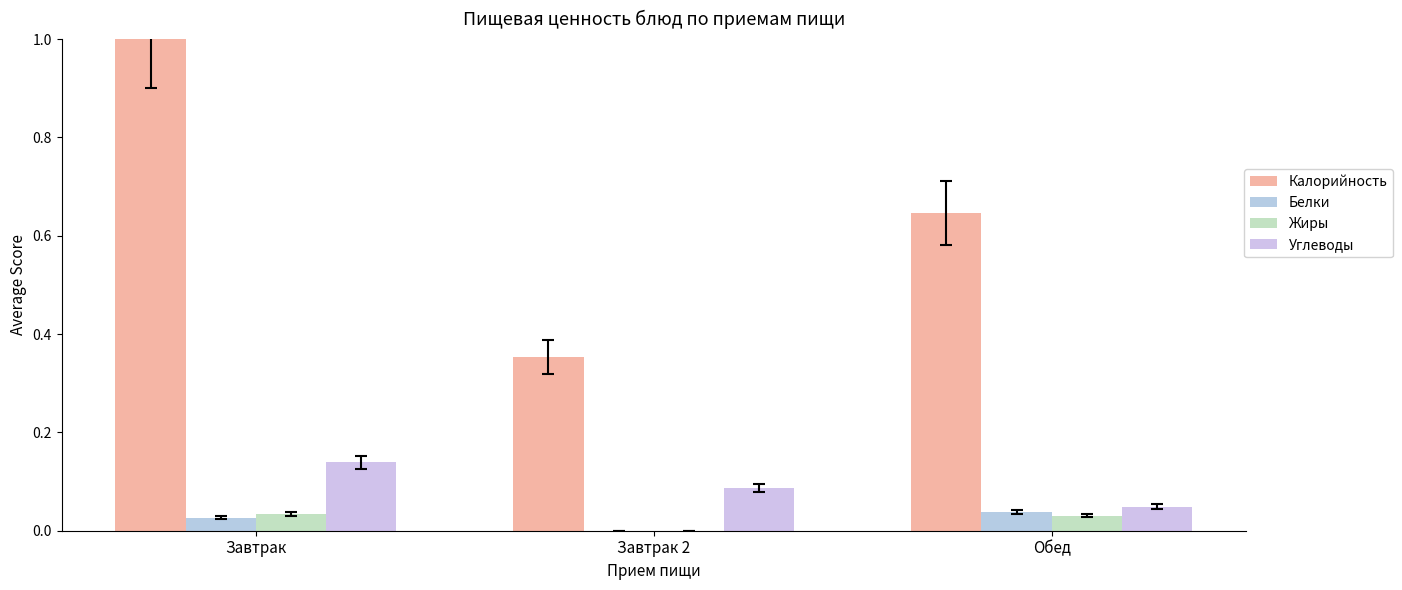

Reading right to left, what are all the values shown in this chart?

Калорийность: 0.6	0.4	1.0
Белки: 0.0	0.0	0.0
Жиры: 0.0	0.0	0.0
Углеводы: 0.0	0.1	0.1